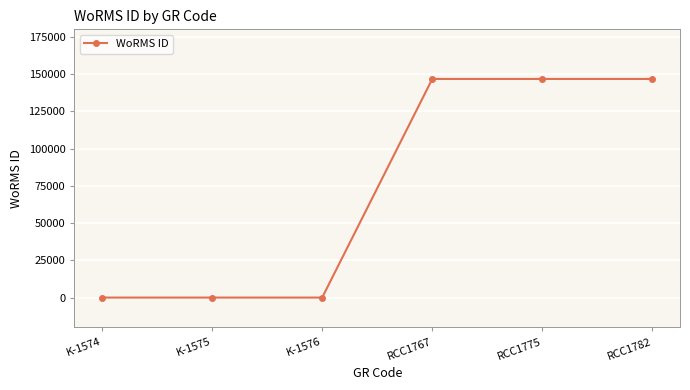

What is the difference between the maximum and minimum values?

146712